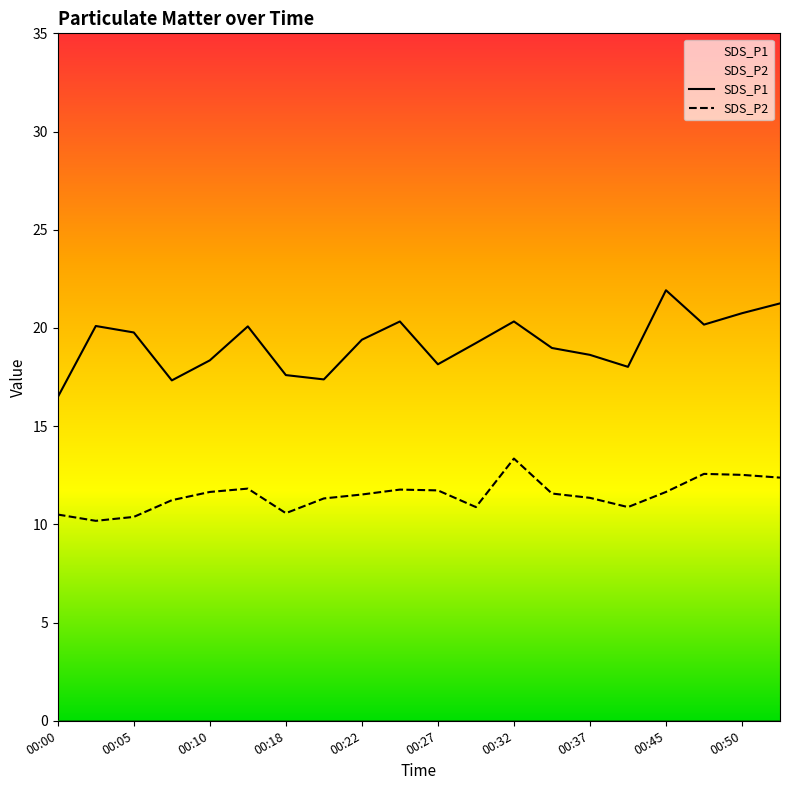

Reading left to right, transcribe all the data shown in this chart.

SDS_P1: 00:00=16.5	00:03=20.1	00:05=19.8	00:08=17.3	00:10=18.4	00:15=20.1	00:18=17.6	00:20=17.4	00:22=19.4	00:25=20.3	00:27=18.1	00:30=19.2	00:32=20.3	00:35=19.0	00:37=18.6	00:40=18.0	00:45=21.9	00:47=20.2	00:50=20.8	00:52=21.2
SDS_P2: 00:00=10.5	00:03=10.2	00:05=10.4	00:08=11.2	00:10=11.7	00:15=11.8	00:18=10.6	00:20=11.3	00:22=11.5	00:25=11.8	00:27=11.7	00:30=10.9	00:32=13.3	00:35=11.6	00:37=11.3	00:40=10.9	00:45=11.7	00:47=12.6	00:50=12.5	00:52=12.4